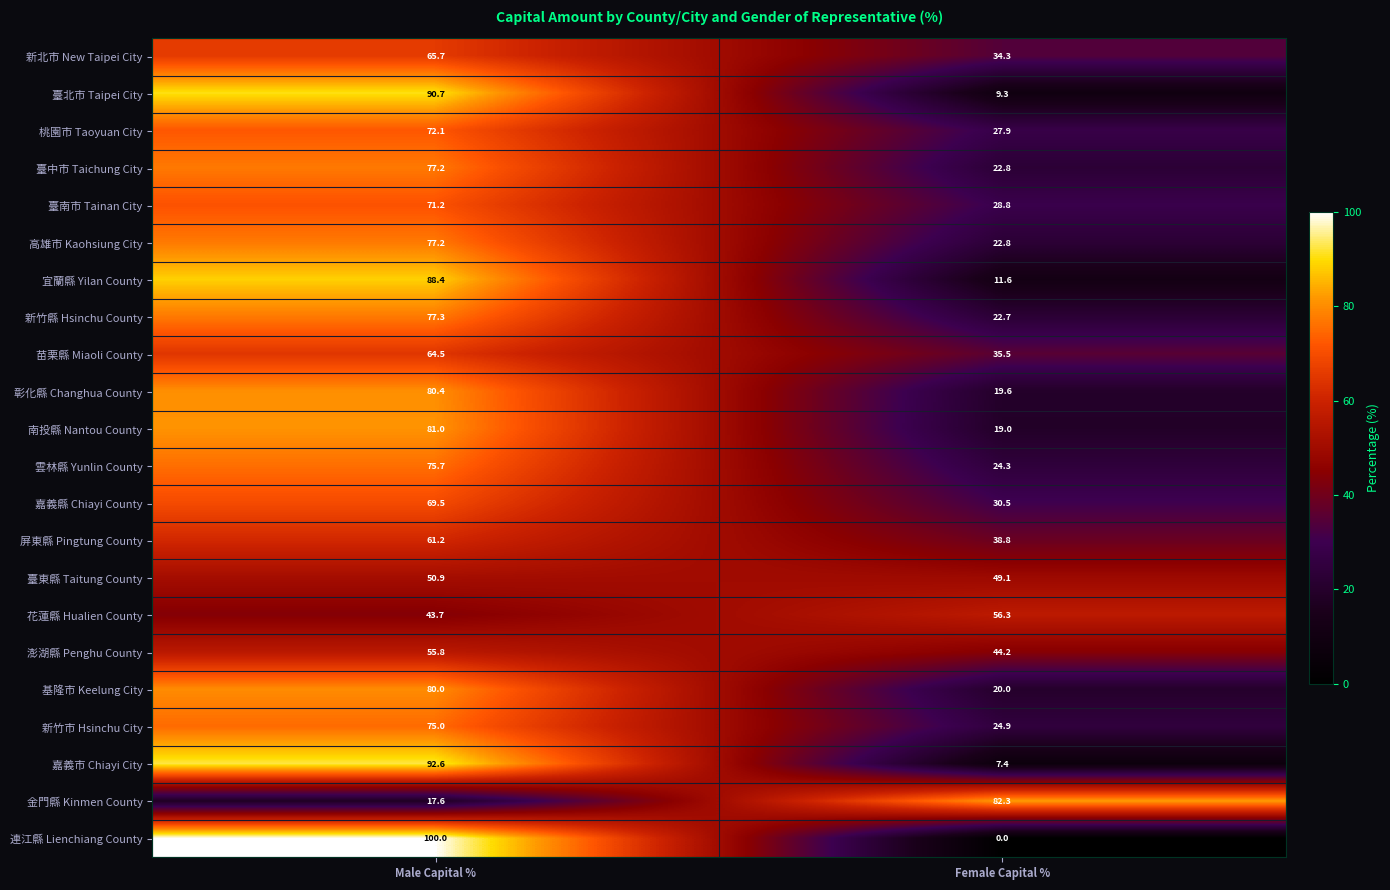

True or false: 基隆市 Keelung City has a value of 21.3 at Male Capital %.

False